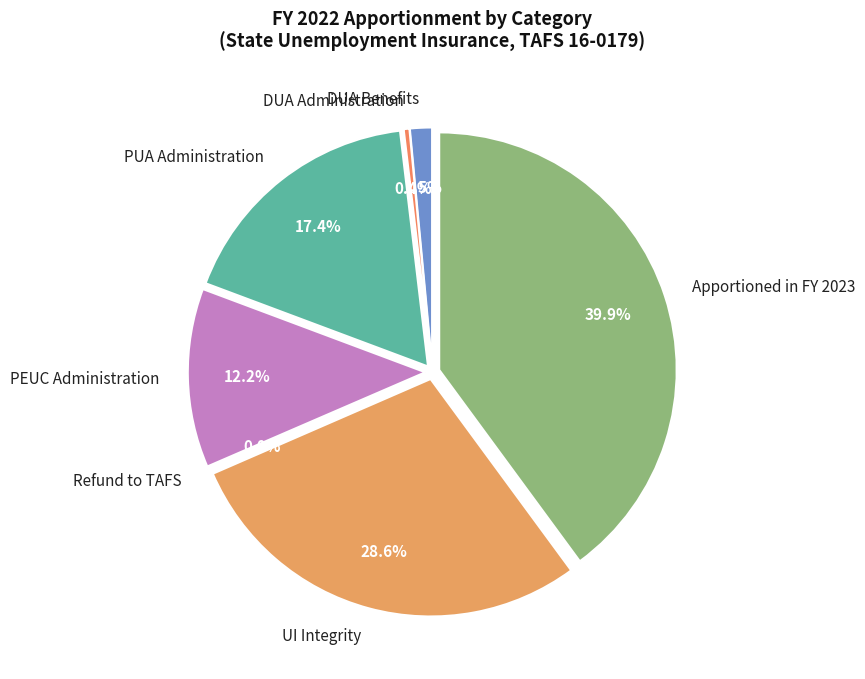

To the nearest percent, what is the difference between the largest and smallest slice percentages?

40%